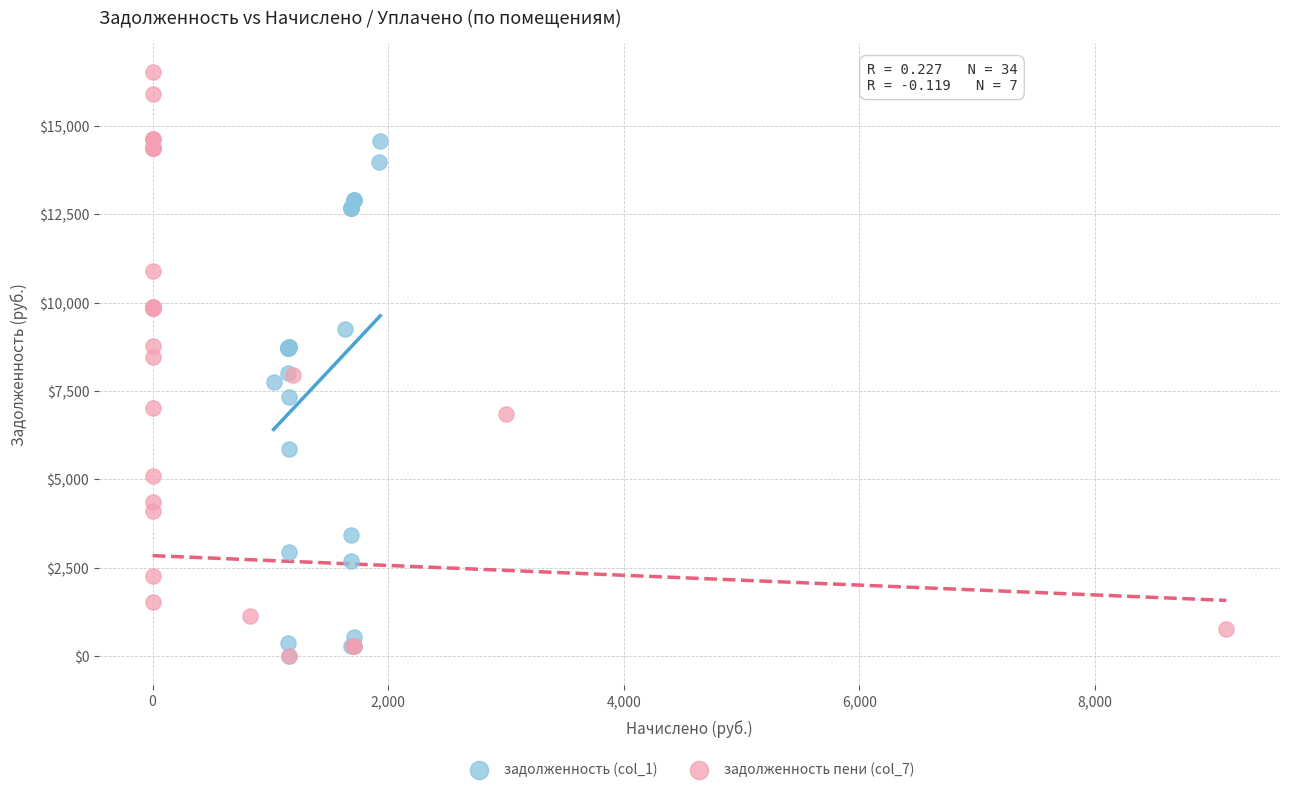

Which series contains the highest Y value?

задолженность пени (col_7)